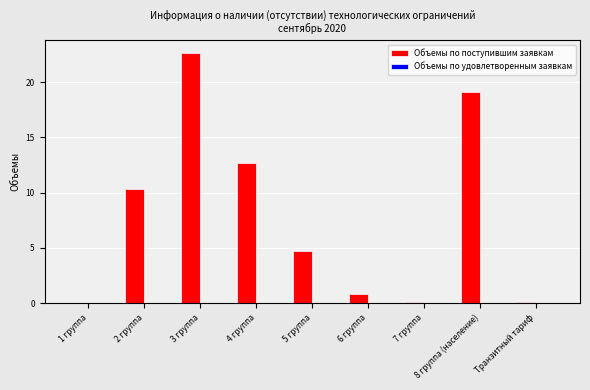

The chart shows a value of 4.7 at 5 группа. True or false?

True